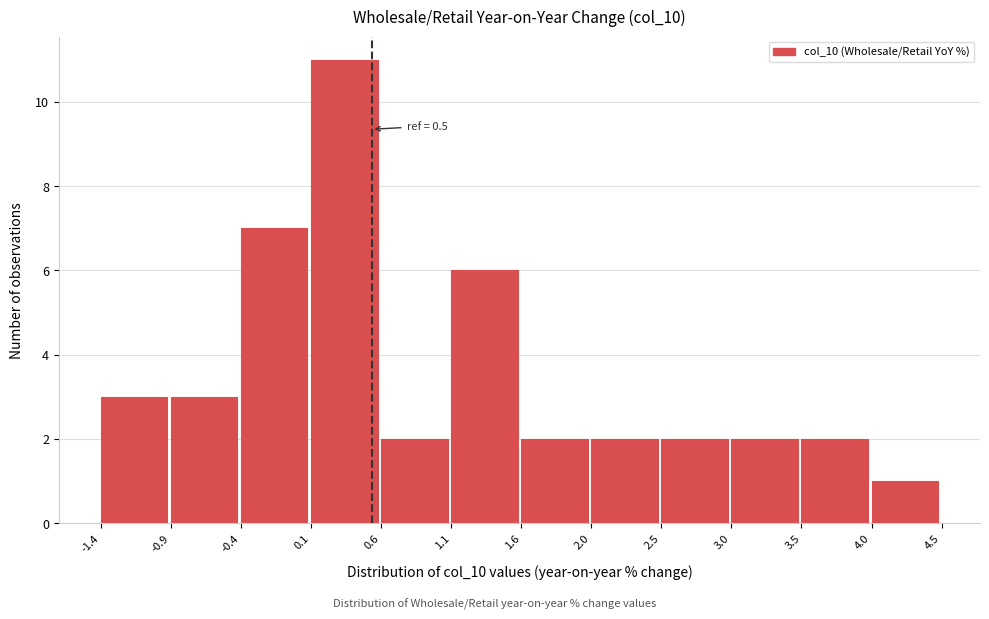

Over which range of the x-axis is the bar tallest?

0.1 to 0.6